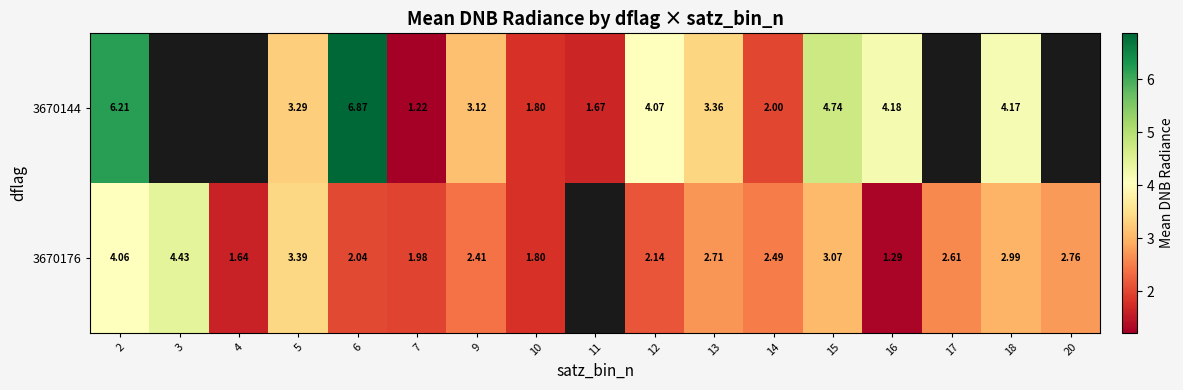

How many values in the 3670144 series are below 3?

4